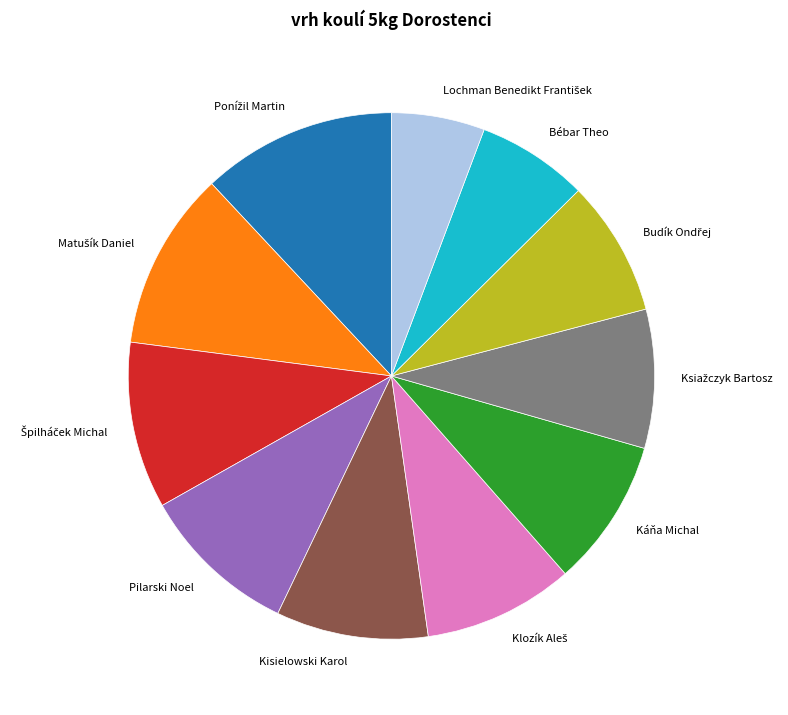

What is the ratio of the value at Káňa Michal to the value at Bébar Theo?

1.3